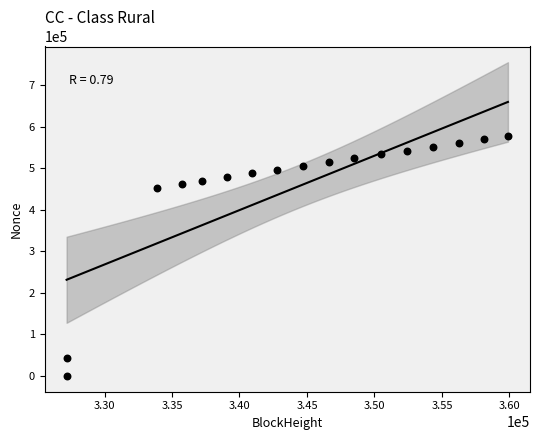

What is the range of Y values (max minus min)?

579037